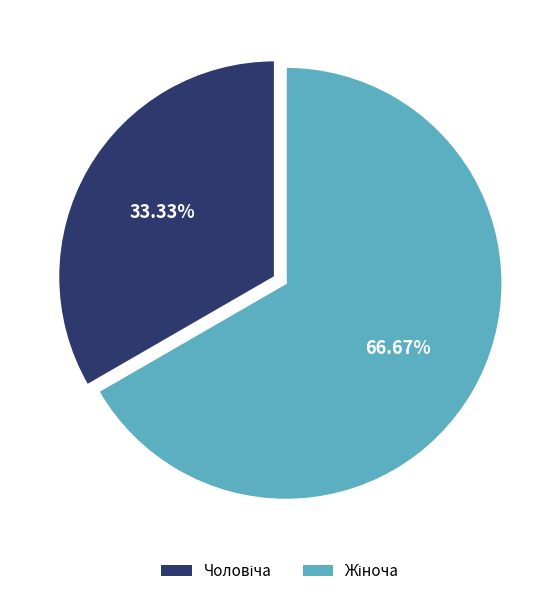

Is there a majority slice in this chart?

Yes